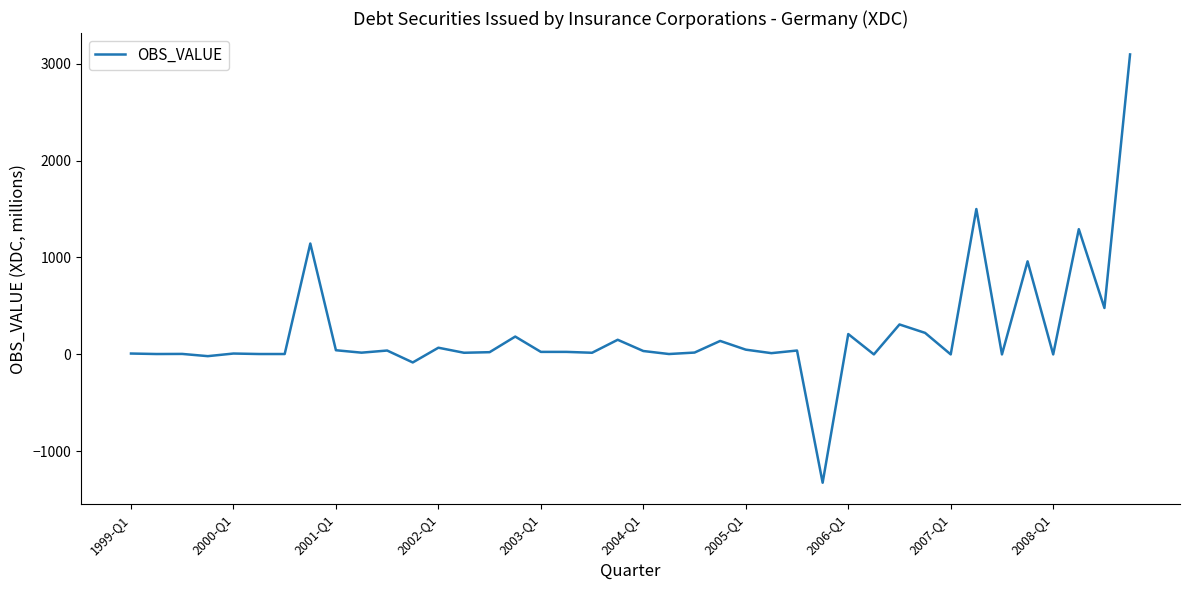

What is the maximum value shown in the chart?

3095